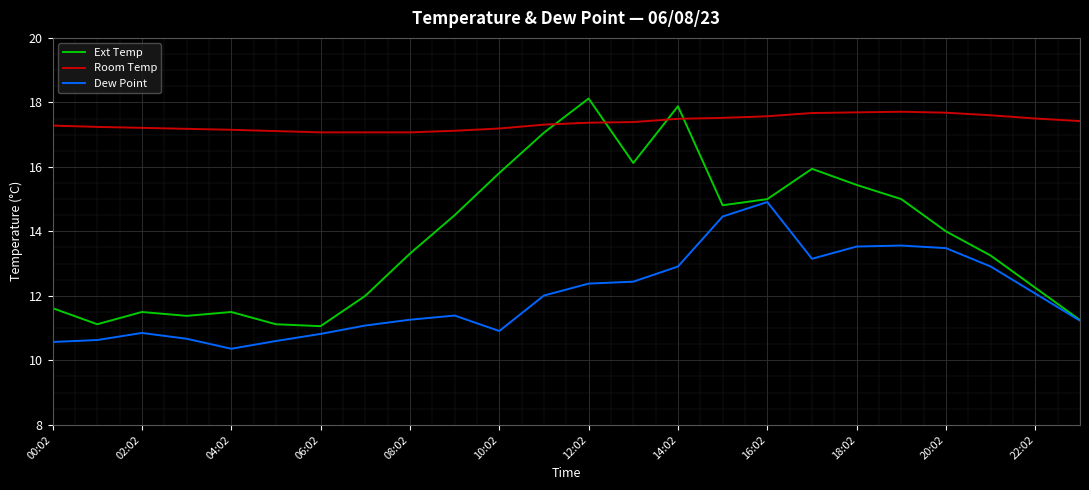

What is the difference between the maximum and minimum values in the Room Temp series?

0.6